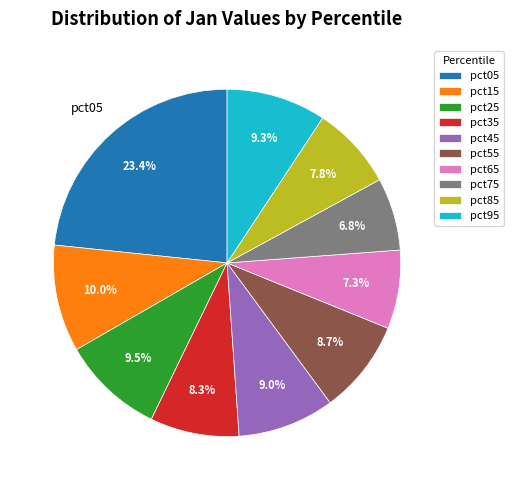

Do pct75 and pct35 together represent more than half of the pie?

No